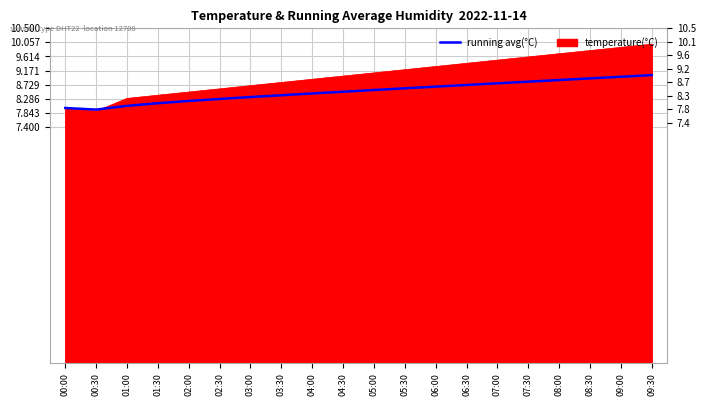

At which category does the chart reach its minimum across all series?

00:30